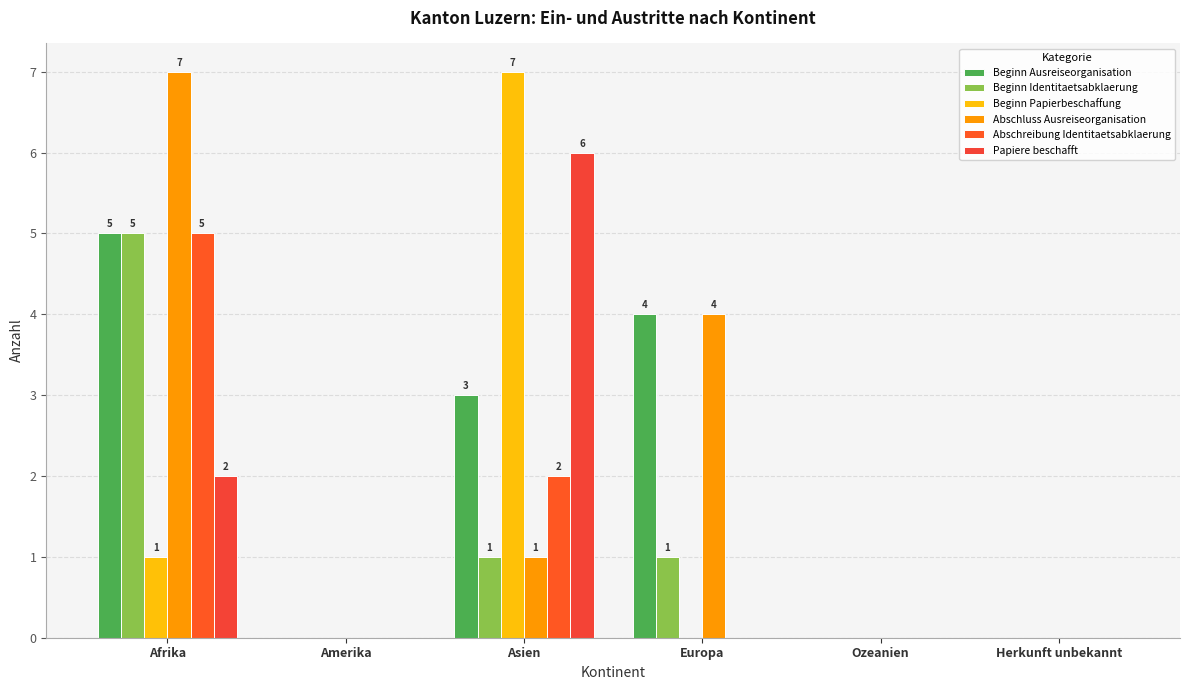

The Beginn Identitaetsabklaerung series shows 1 at Asien. True or false?

True